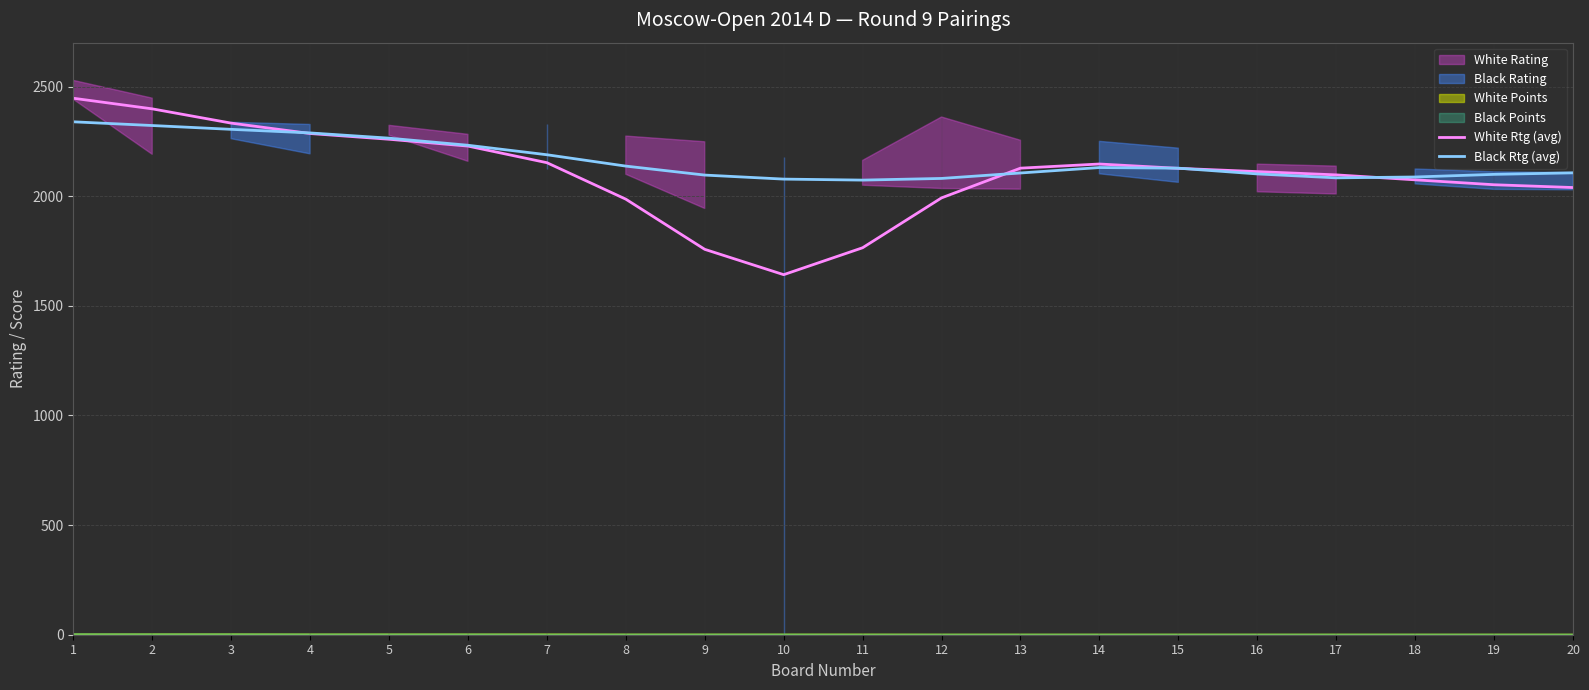

At which category is the sum across all series the highest?

1